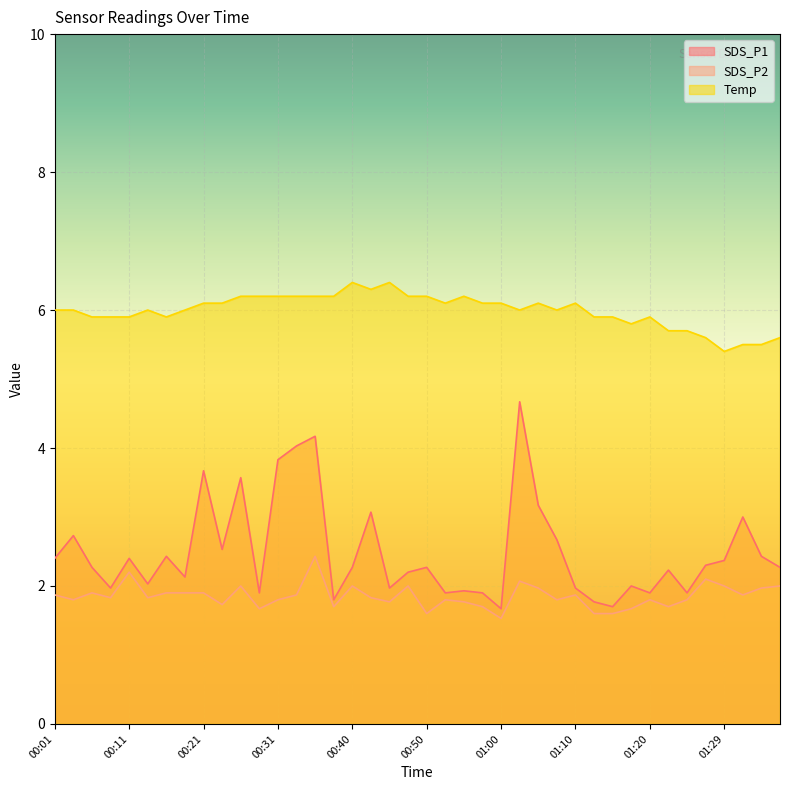

Which series has the largest total across all categories?

Temp